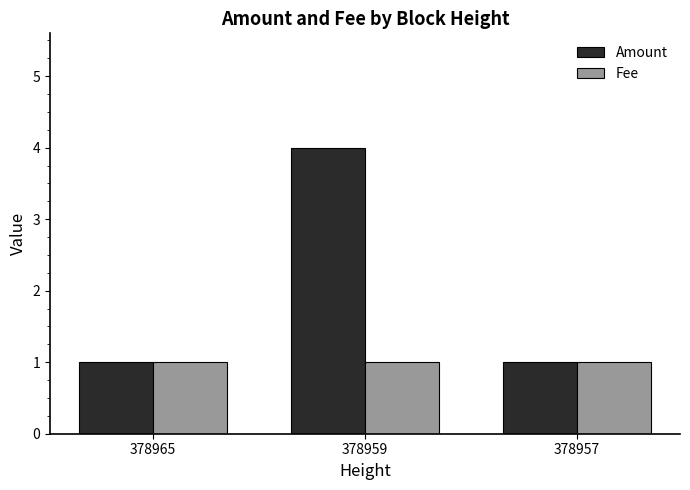

What are all the series names shown in the legend?

Amount, Fee